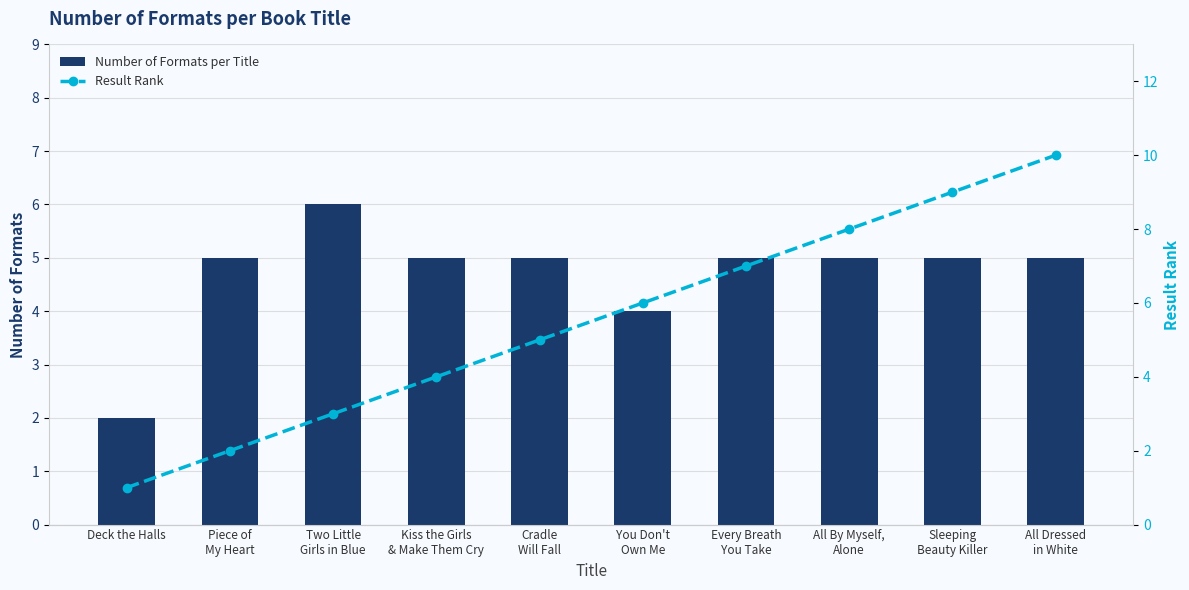

List the series in order of their peak value, highest first.

Result Rank, Number of Formats per Title